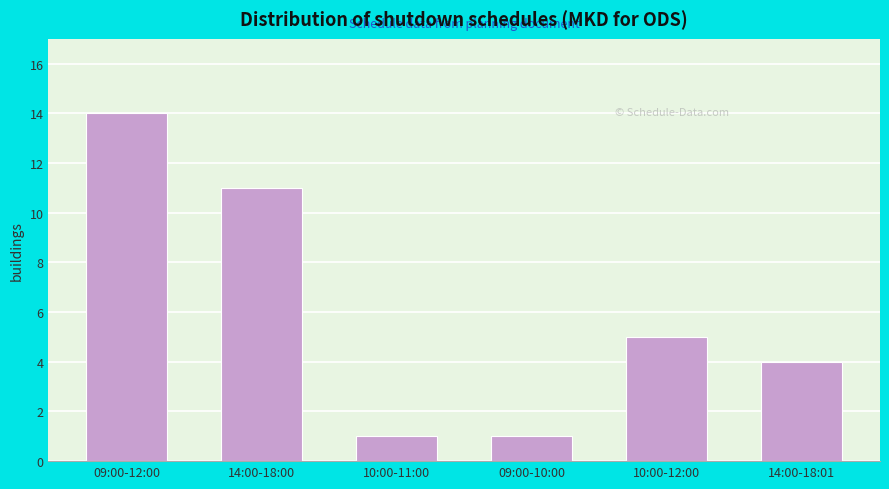

Reading right to left, extract all data points from this chart.

14:00-18:01=4	10:00-12:00=5	09:00-10:00=1	10:00-11:00=1	14:00-18:00=11	09:00-12:00=14